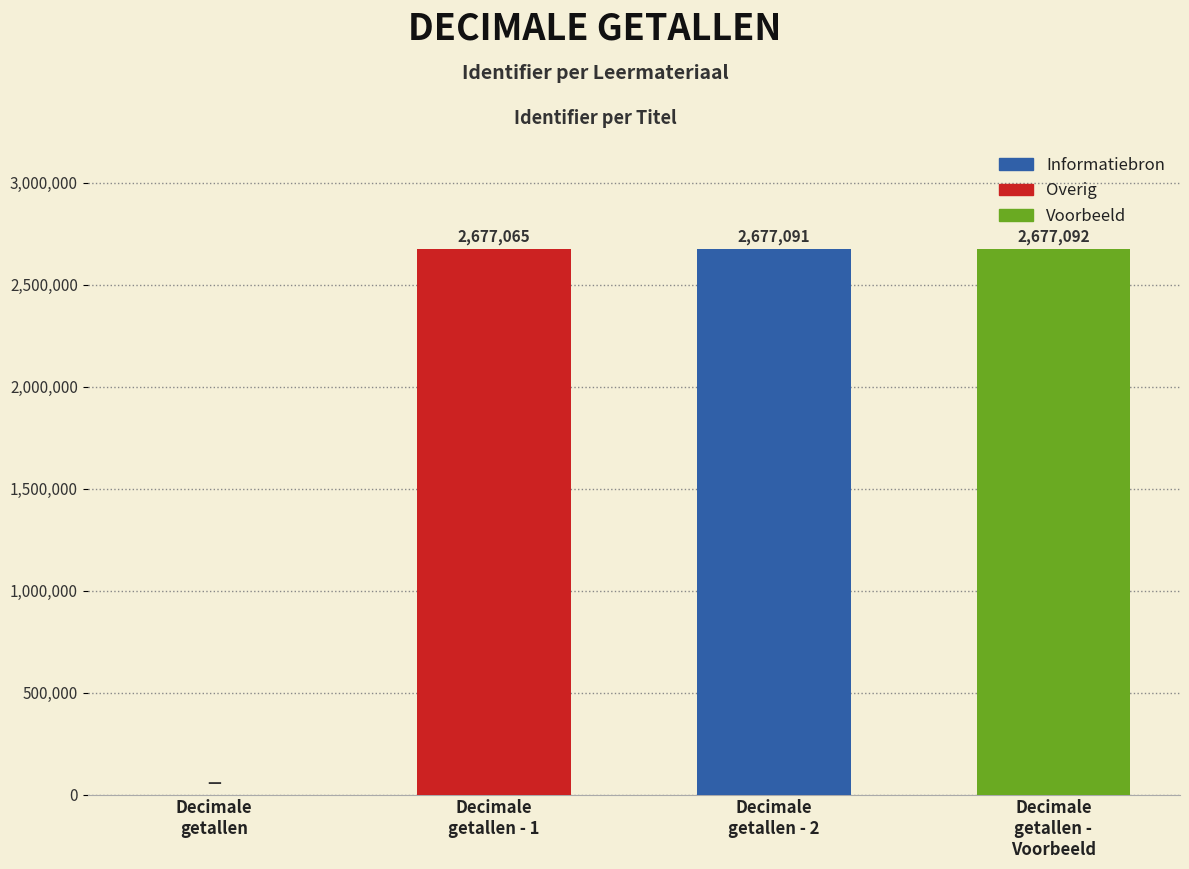

Reading left to right, extract all data points from this chart.

0	2677065	2677091	2677092